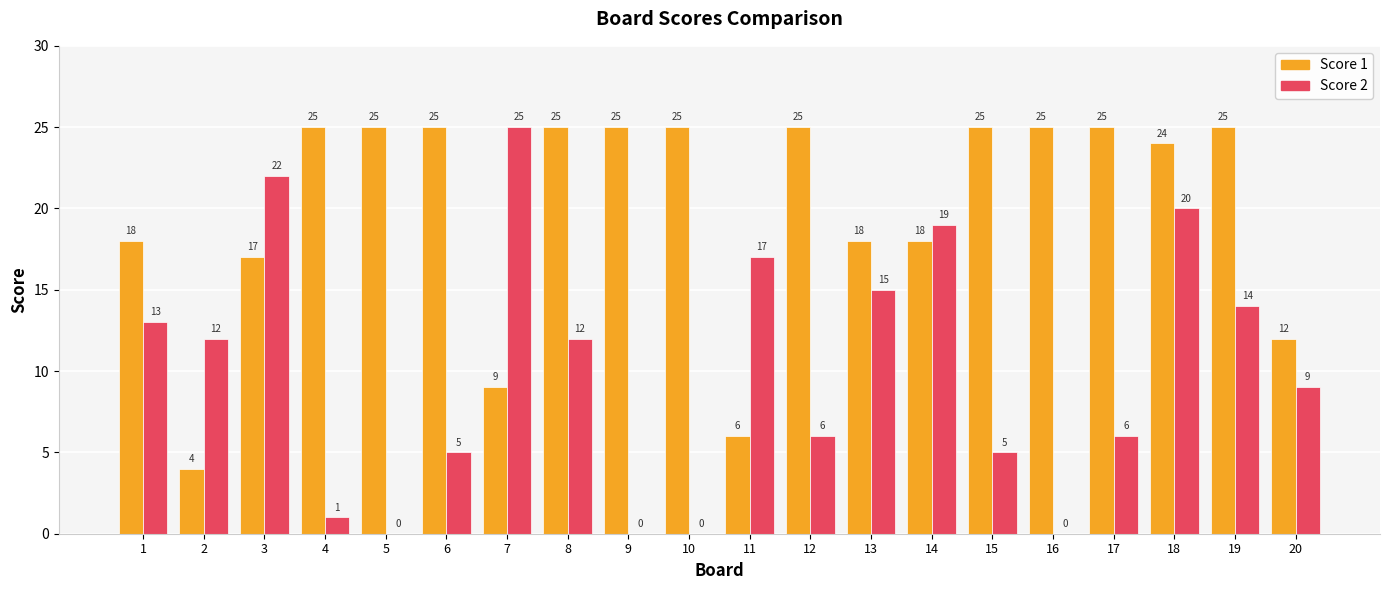

Reading left to right, what are all the values shown in this chart?

Score 1: 1=18	2=4	3=17	4=25	5=25	6=25	7=9	8=25	9=25	10=25	11=6	12=25	13=18	14=18	15=25	16=25	17=25	18=24	19=25	20=12
Score 2: 1=13	2=12	3=22	4=1	5=0	6=5	7=25	8=12	9=0	10=0	11=17	12=6	13=15	14=19	15=5	16=0	17=6	18=20	19=14	20=9